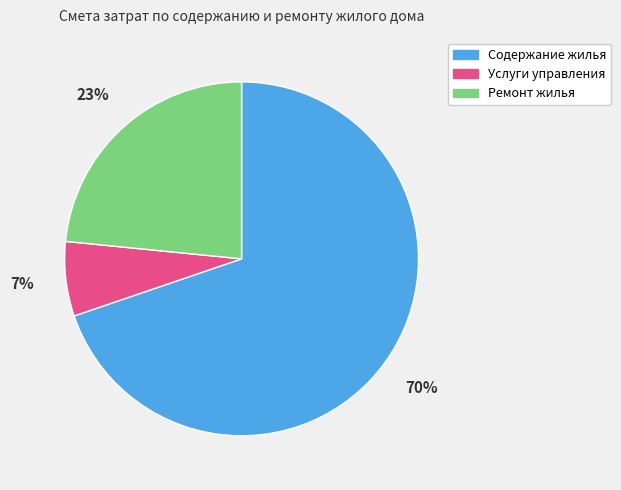

To the nearest percent, what portion does Услуги управления represent?

7%